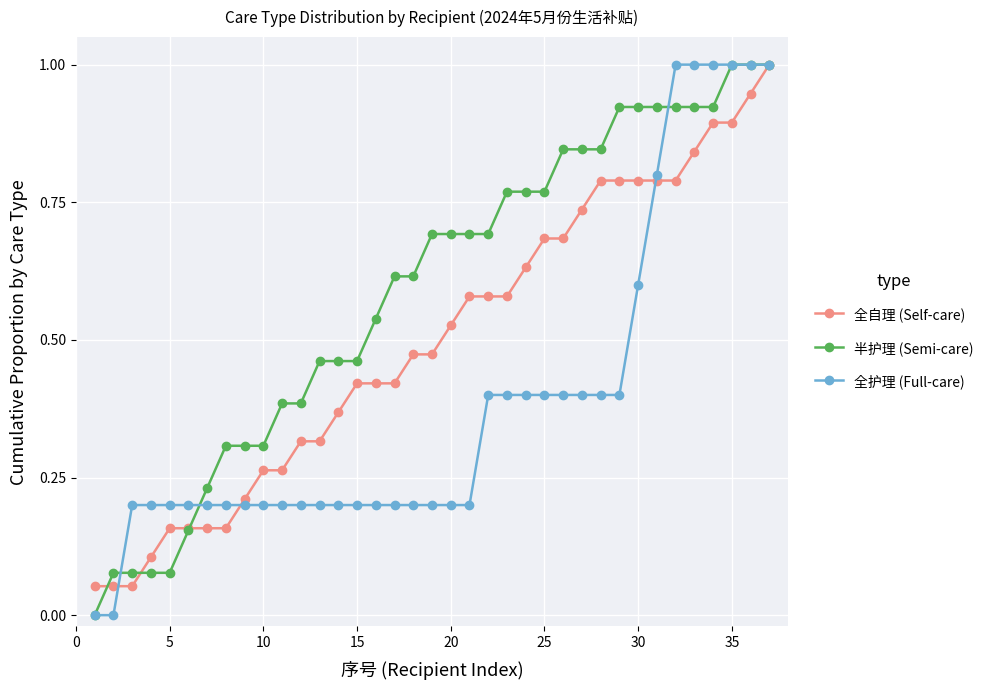

Which series has the largest total across all categories?

半护理 (Semi-care)